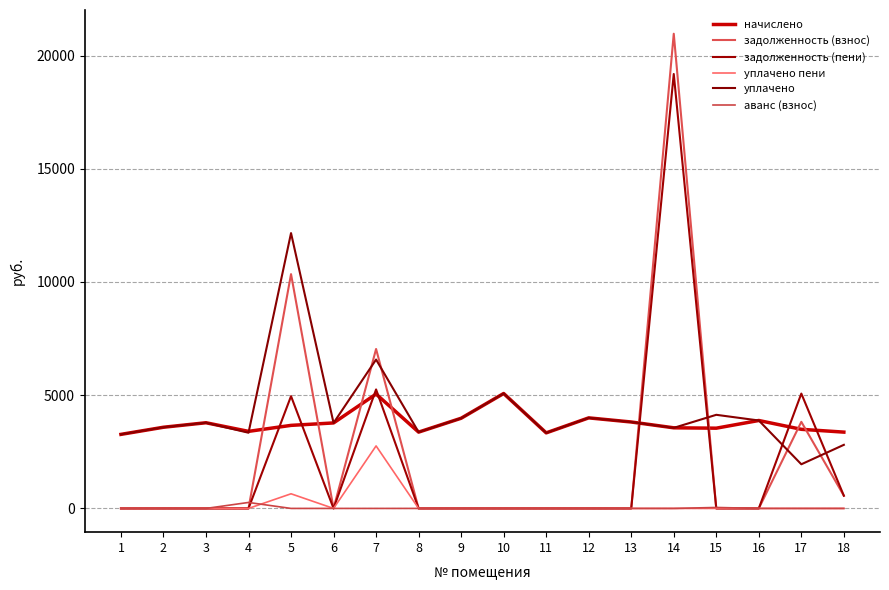

What is the sum of the задолженность (пени) values at 5 and 17?

10030.6